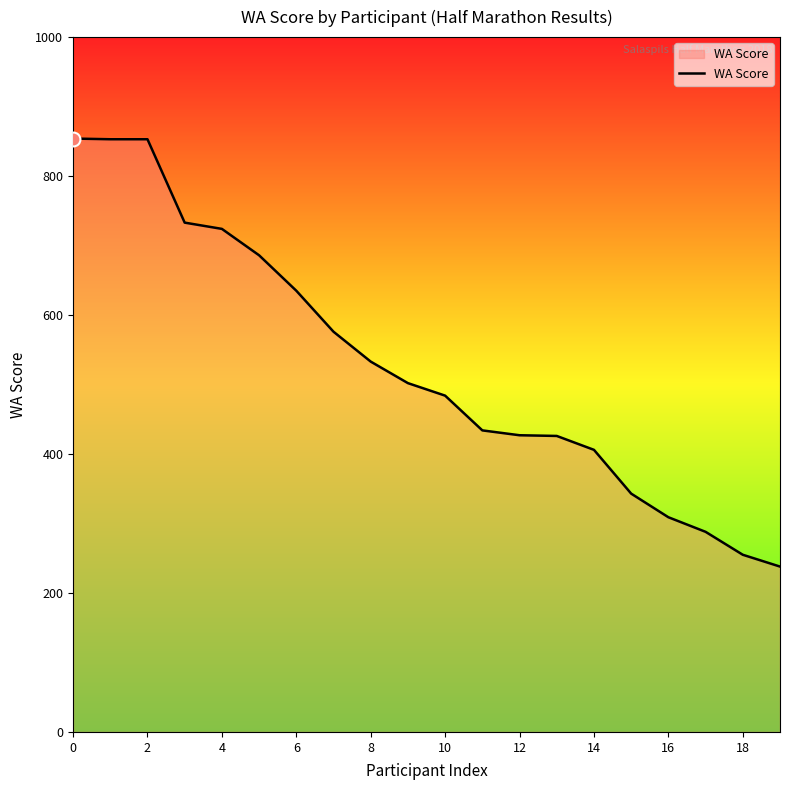

What is the difference between the maximum and minimum values?

616